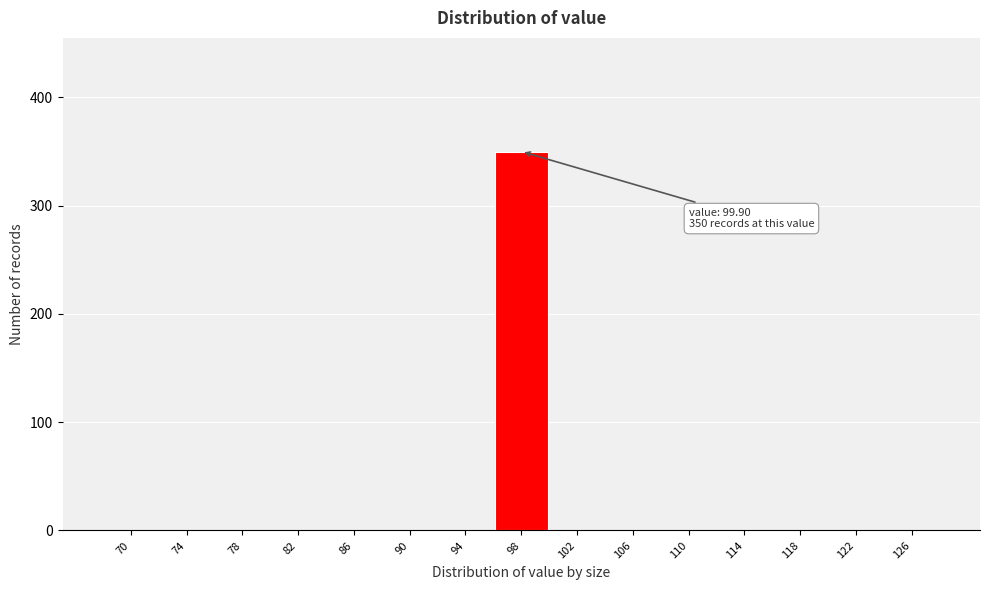

Reading right to left, extract all data points from this chart.

126=0	122=0	118=0	114=0	110=0	106=0	102=0	98=350	94=0	90=0	86=0	82=0	78=0	74=0	70=0